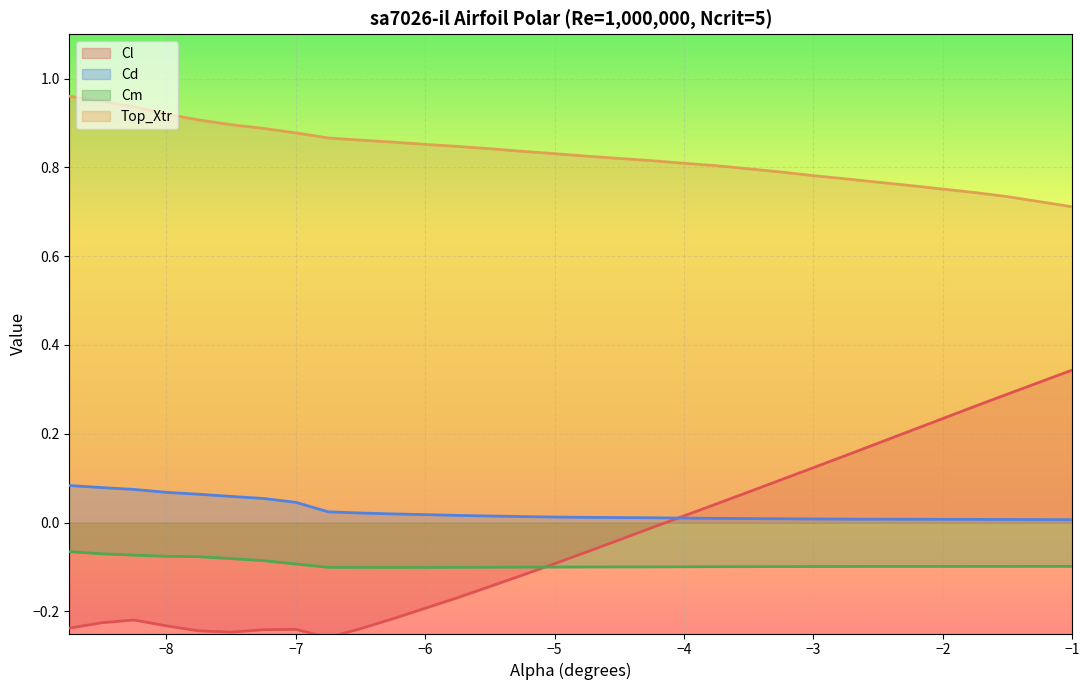

Which label corresponds to the largest value in the chart?

-8.75